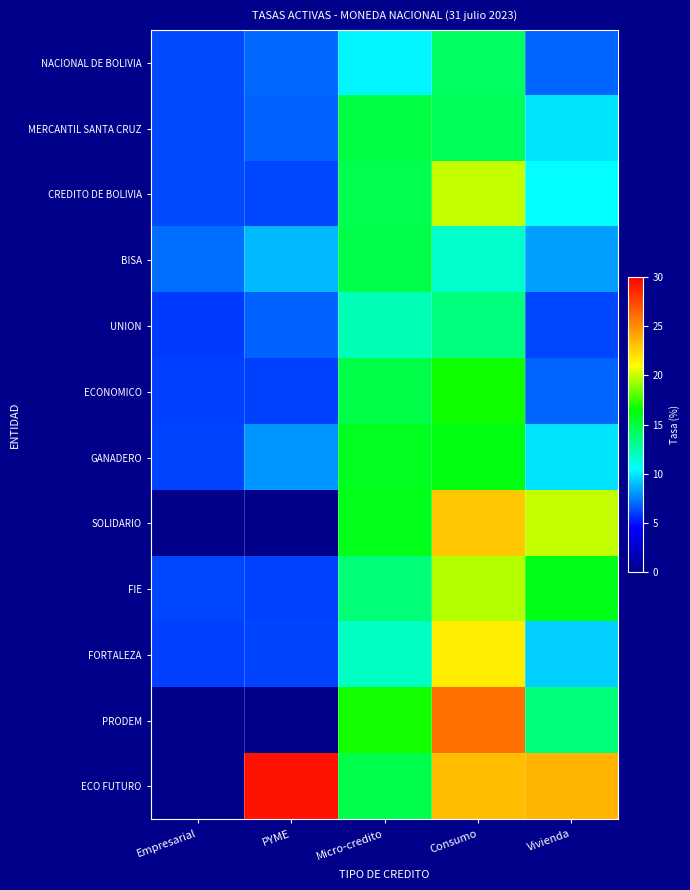

At how many categories does at least one series exceed 7?

5